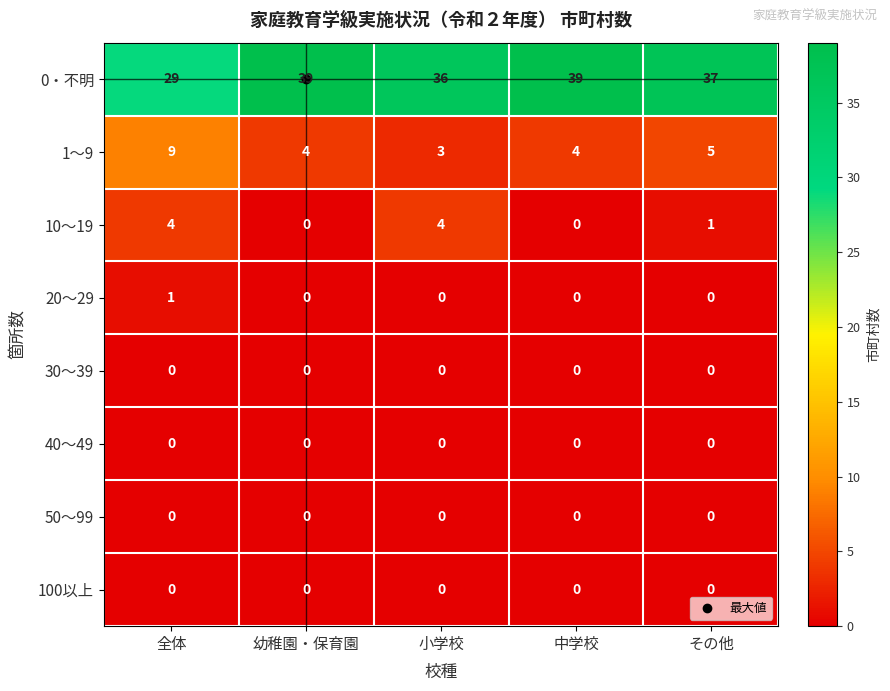

What is the sum of all 10～19 values?

9